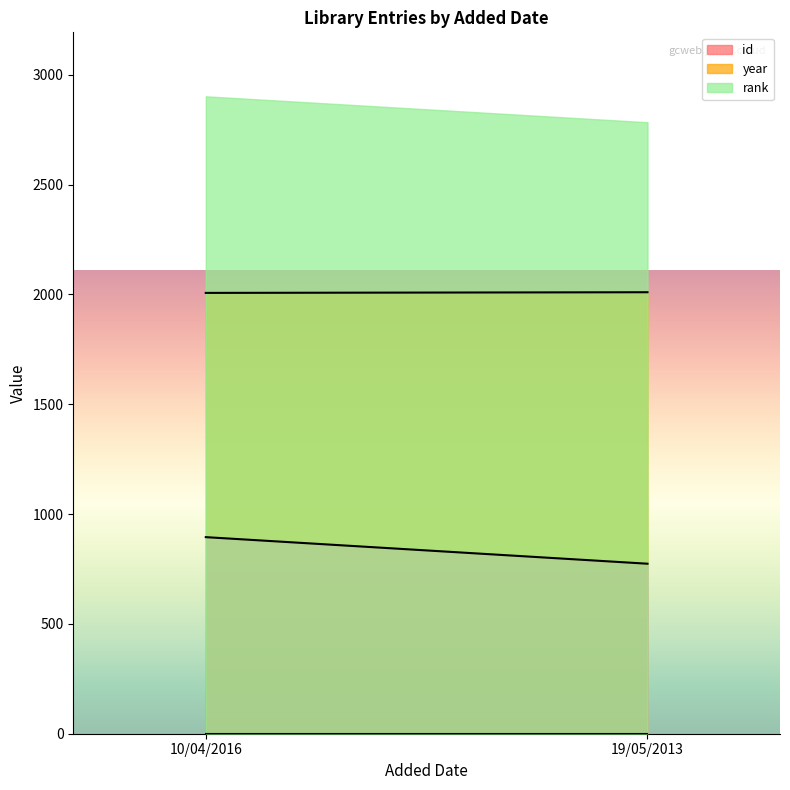

What is the difference between the highest and lowest values at 19/05/2013?

2009